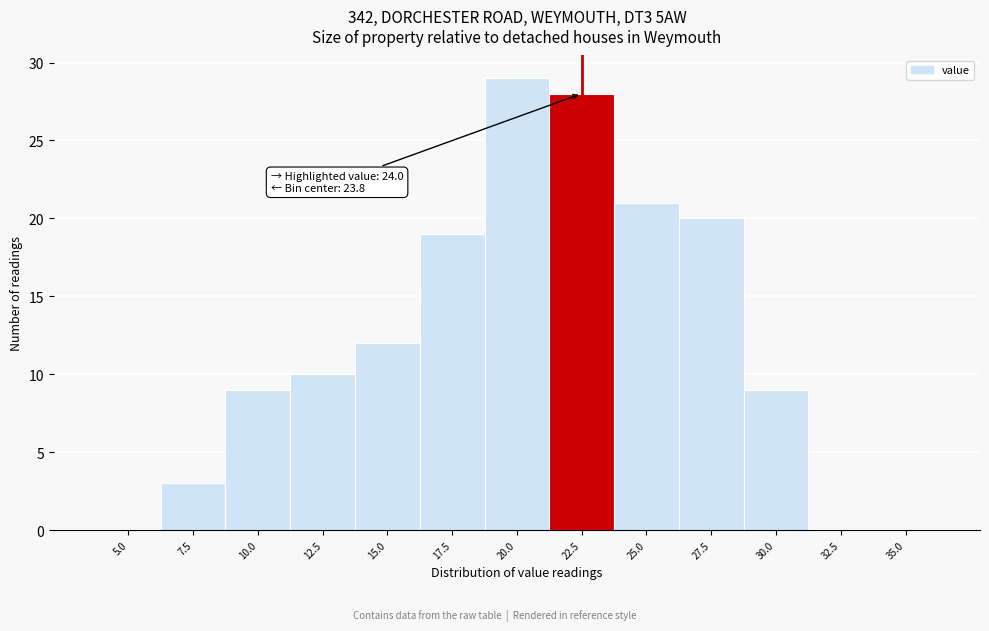

Reading left to right, list all the values displayed in this chart.

5.0=0	7.5=3	10.0=9	12.5=10	15.0=12	17.5=19	20.0=29	22.5=28	25.0=21	27.5=20	30.0=9	32.5=0	35.0=0